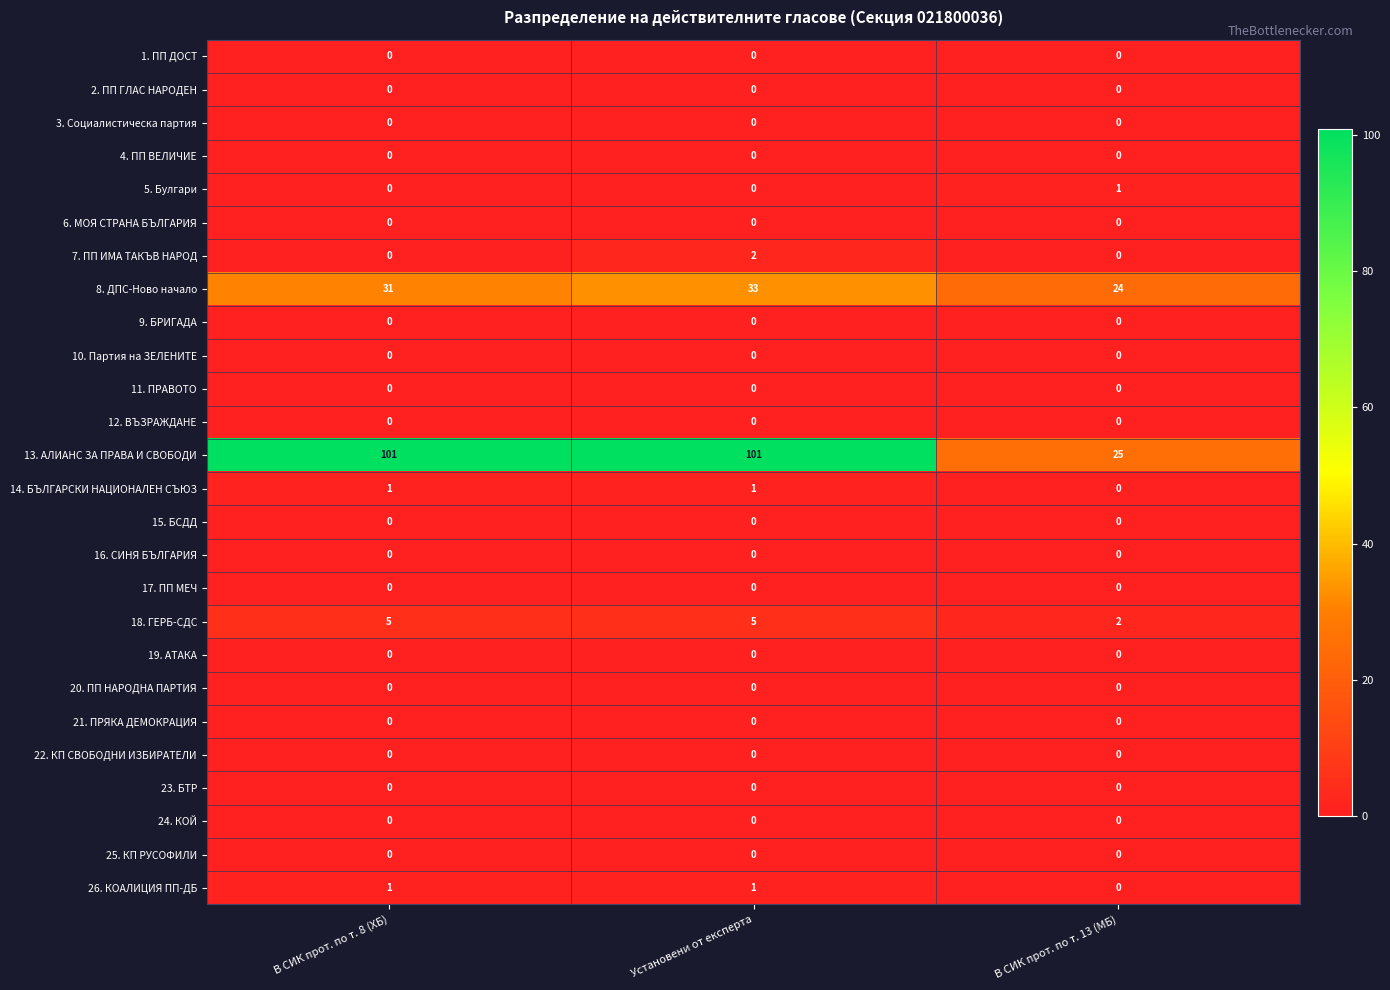

The 13. АЛИАНС ЗА ПРАВА И СВОБОДИ series shows 38 at В СИК прот. по т. 13 (МБ). True or false?

False